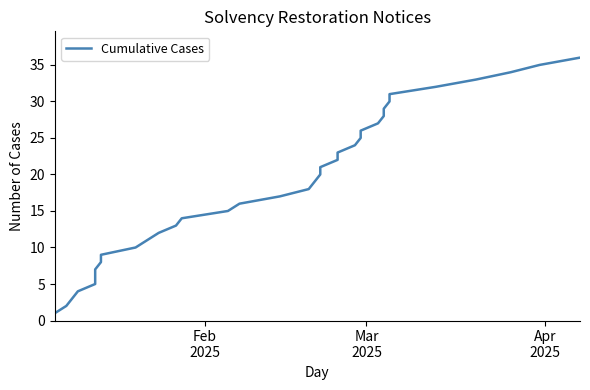

What is the minimum value shown in the chart?

1